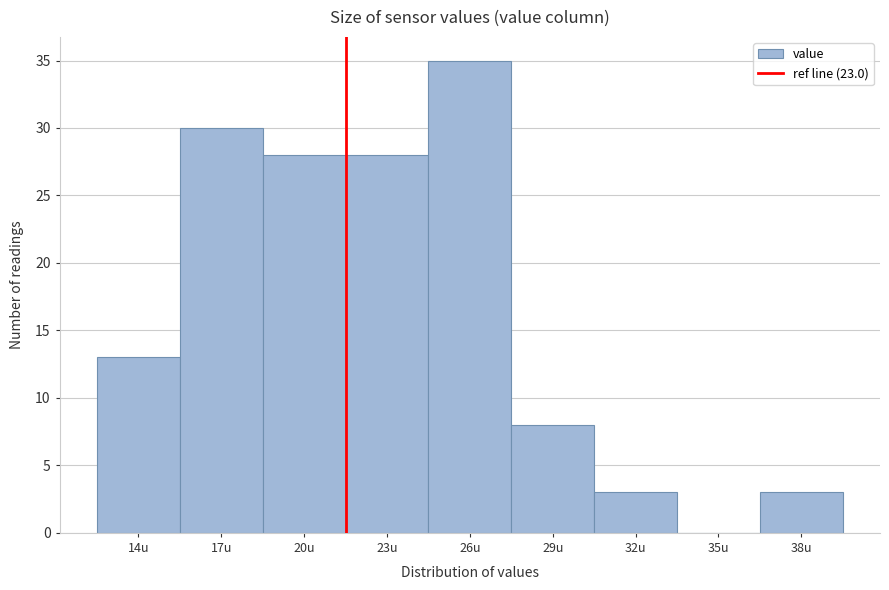

Reading left to right, transcribe all the data shown in this chart.

14u=13	17u=30	20u=28	23u=28	26u=35	29u=8	32u=3	35u=0	38u=3